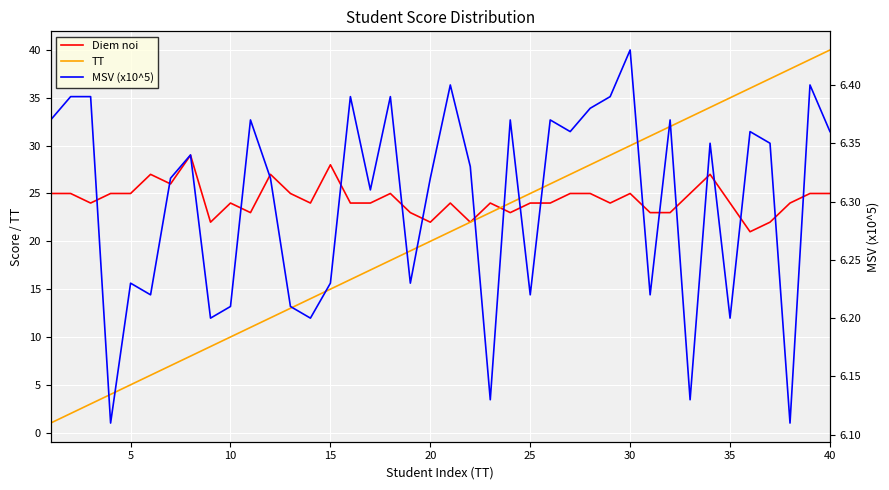

What is the average value of the Diem noi series?

24.4